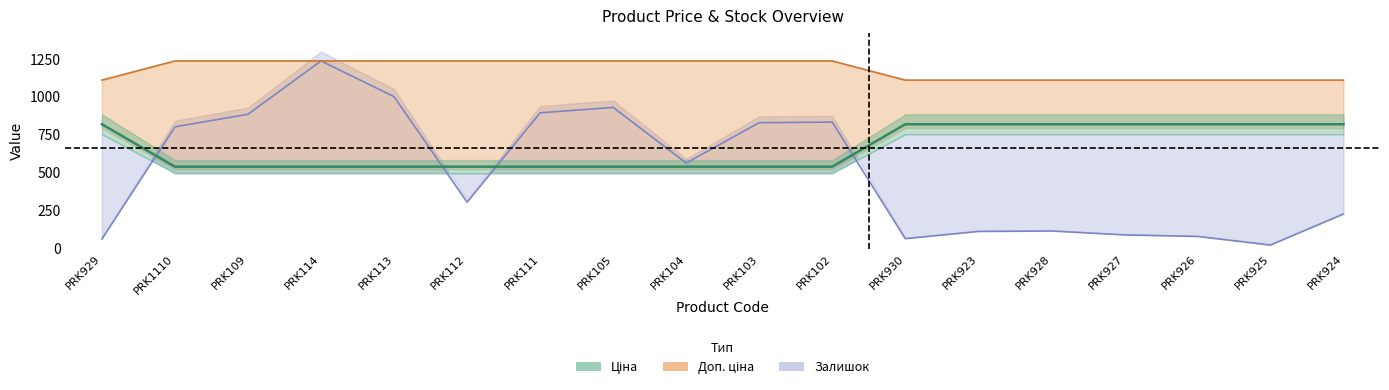

At which category does the chart reach its peak across all series?

PRK1110